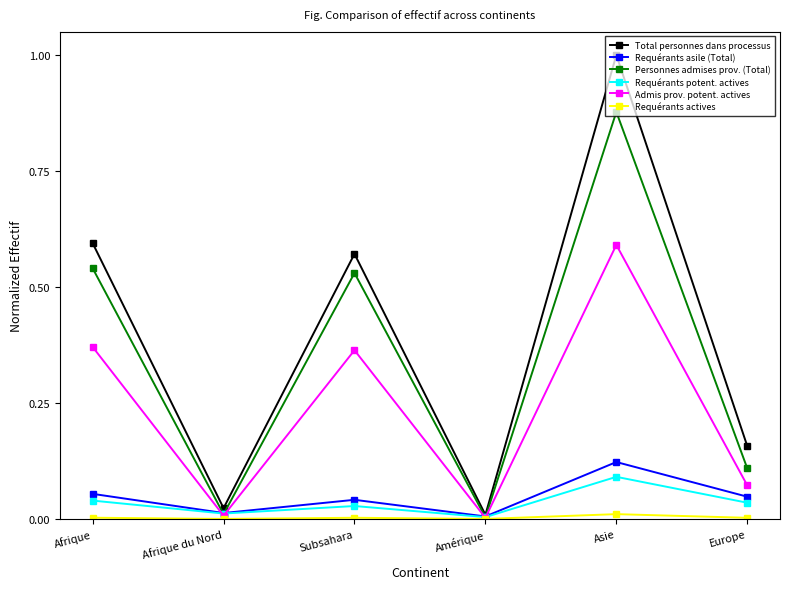

What is the label of the 2nd point from the right?

Asie